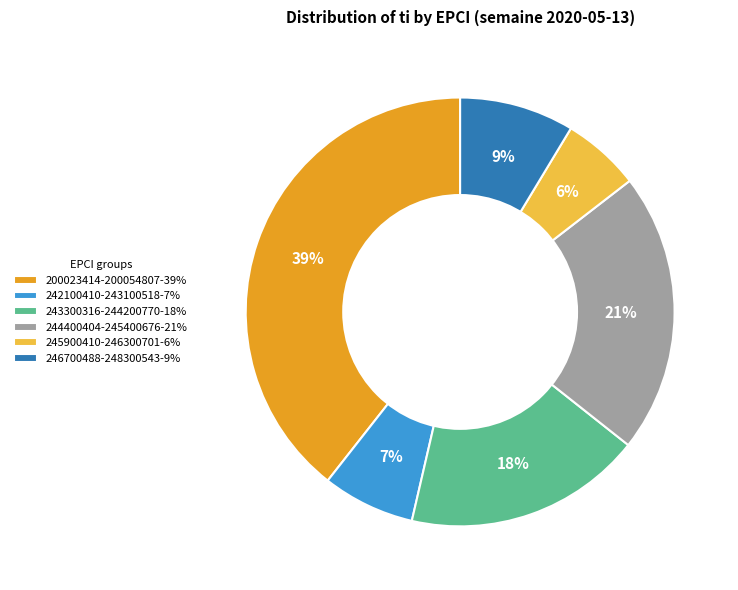

Is it true that 200023414-200054807-39% is 39% of the pie?

True